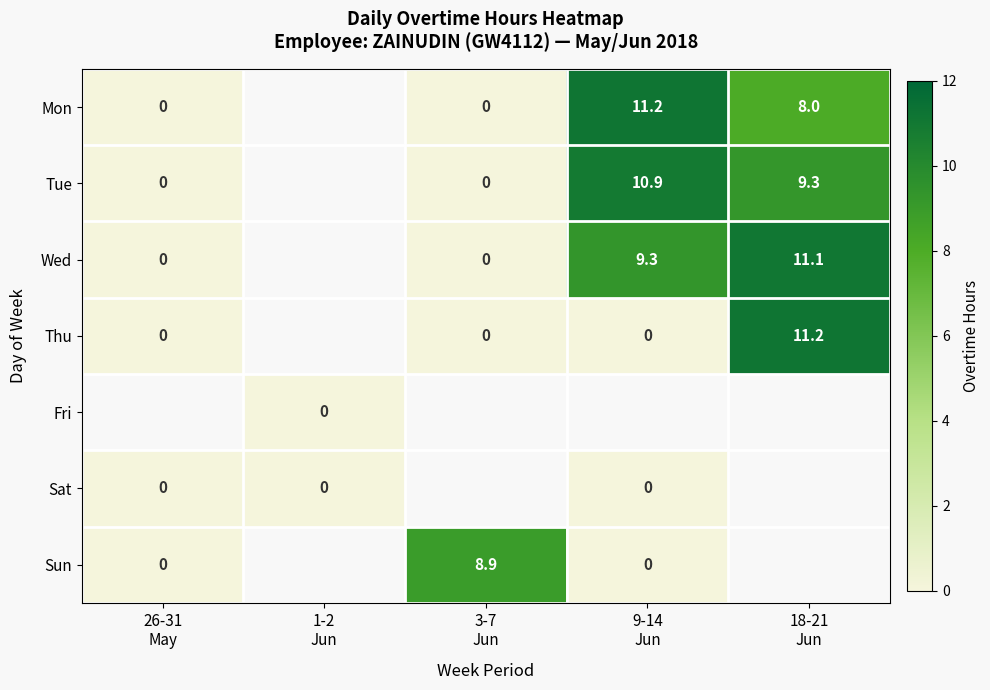

What is the difference between the Tue values at 3-7 Jun and 9-14 Jun?

10.9